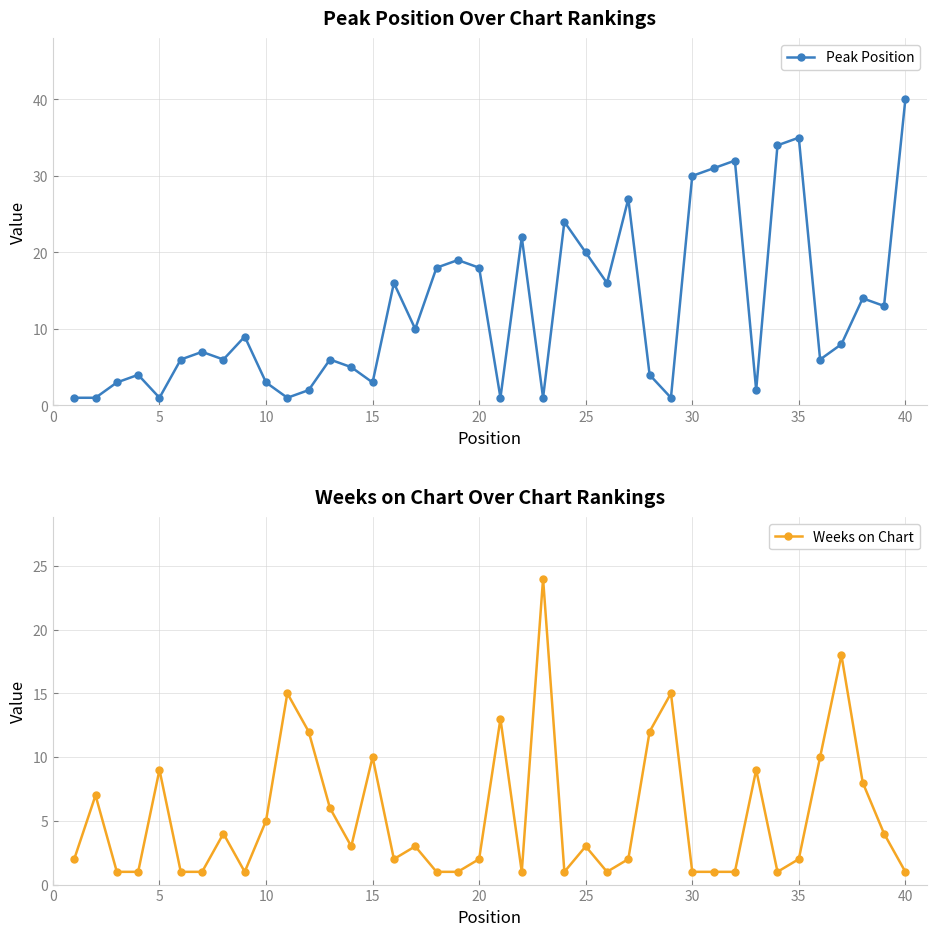

In Peak Position, how many points are higher than both neighbors (excluding endpoints)?

12